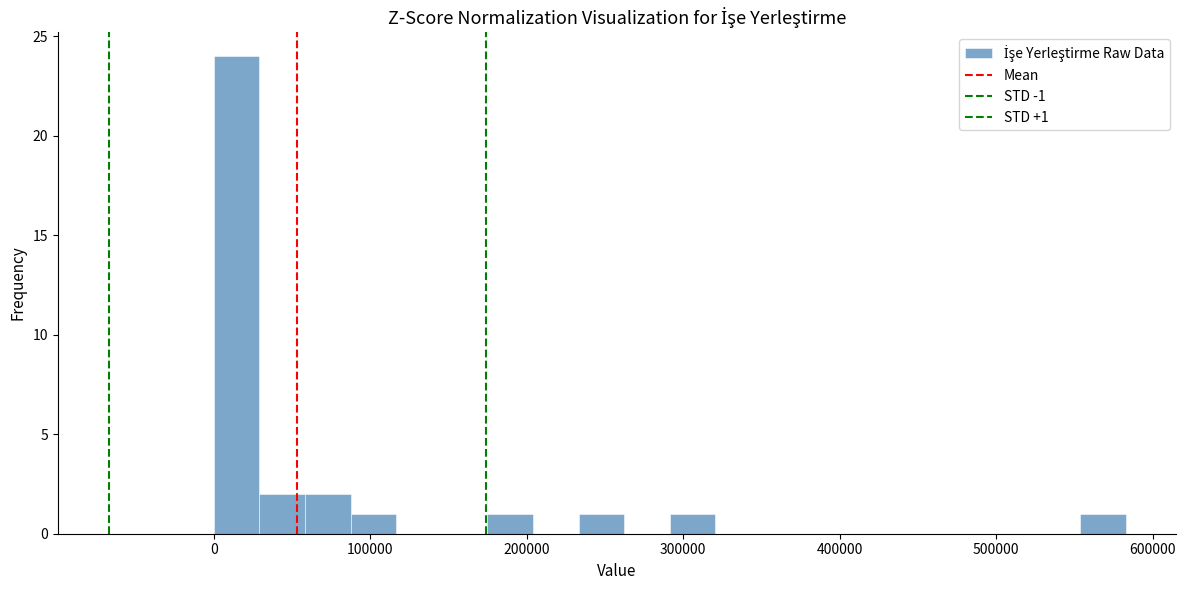

Read against the x-axis, roughly where is the centre of the tallest bar?

10000